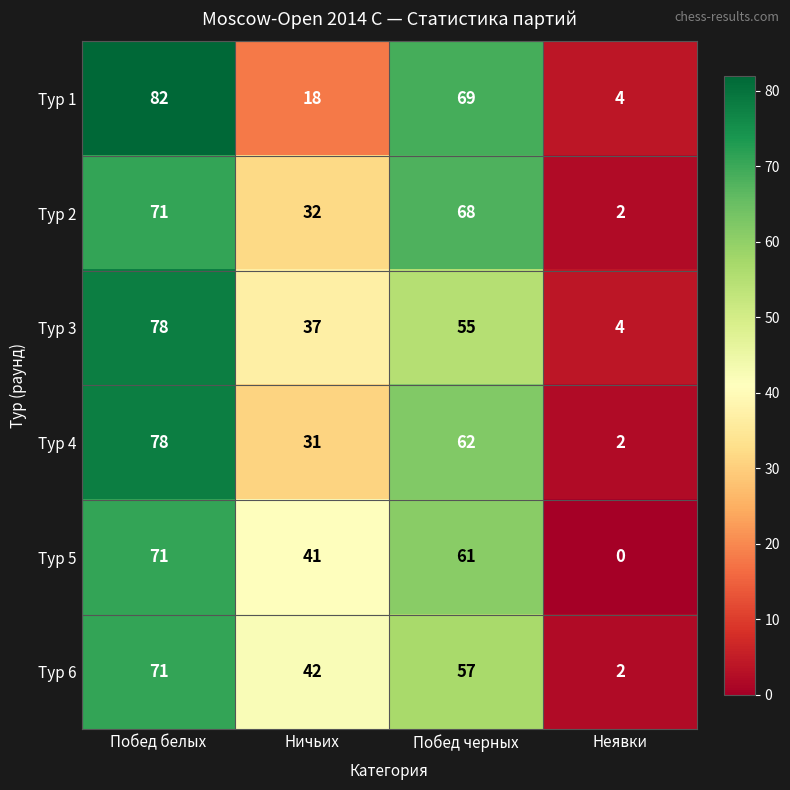

How many series are shown in this chart?

6